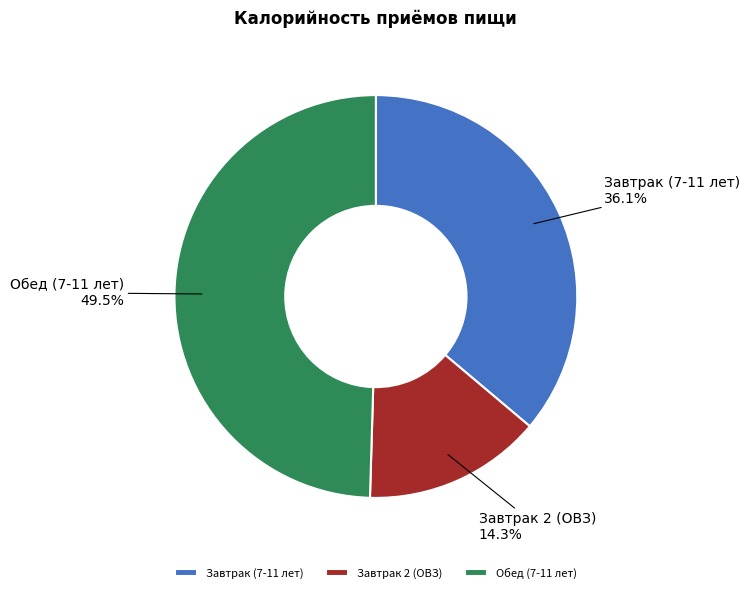

Between Завтрак (7-11 лет) and Обед (7-11 лет), which is larger?

Обед (7-11 лет)